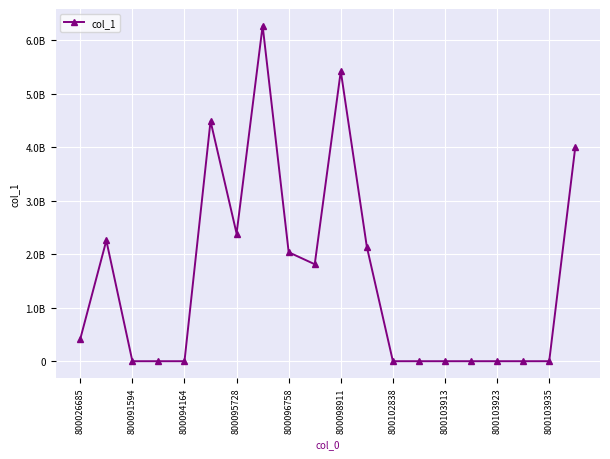

Is this an area chart (filled region under the line)?

No